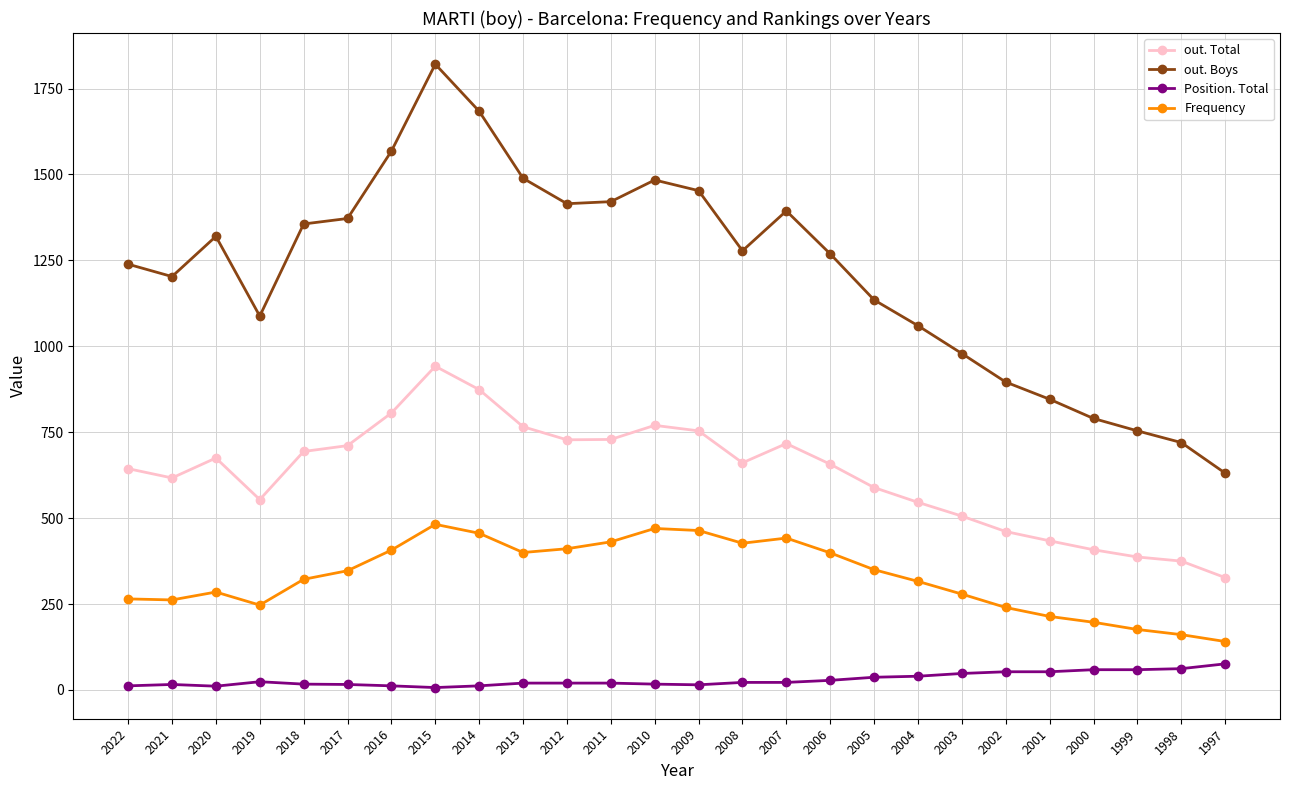

At which category does out. Boys reach its first local peak?

2020